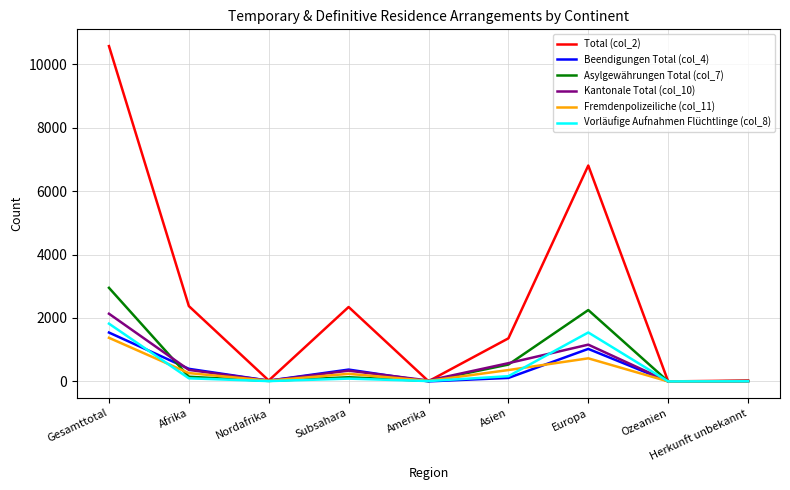

At which category does Asylgewährungen Total (col_7) reach its first local peak?

Subsahara